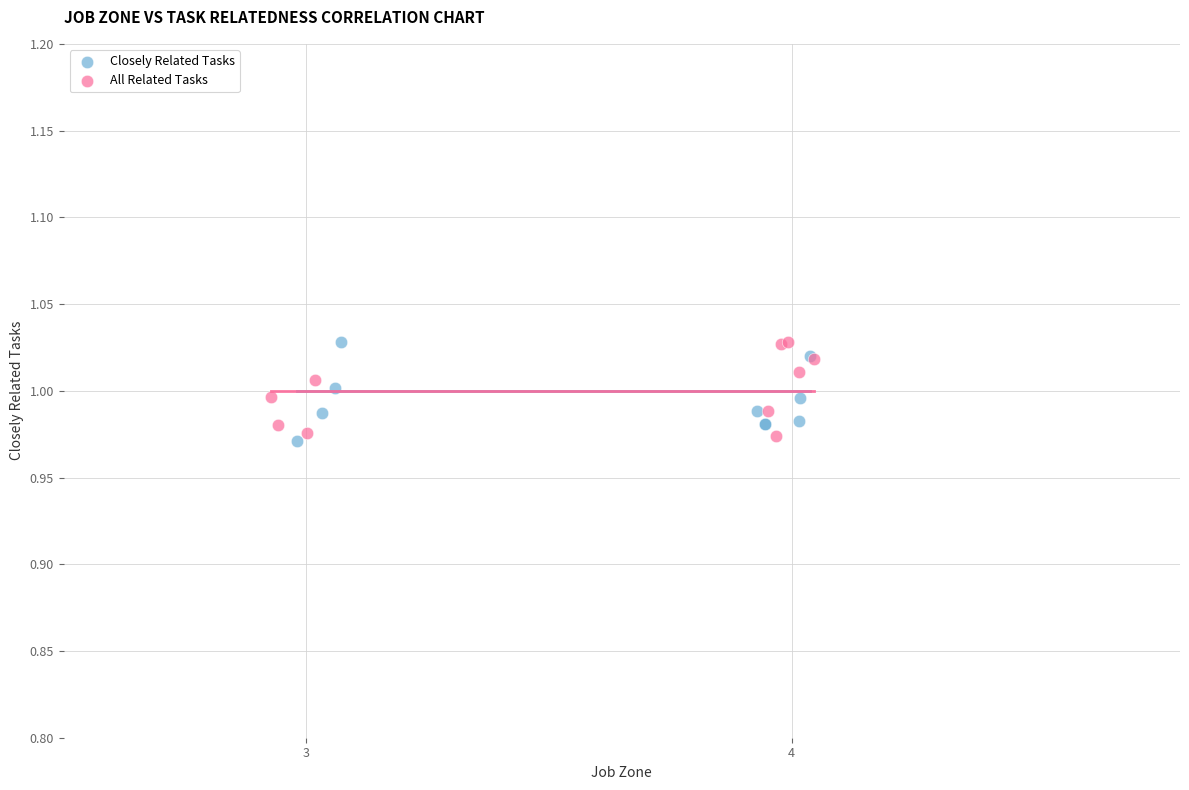

What are all the series names shown in the legend?

Closely Related Tasks, All Related Tasks